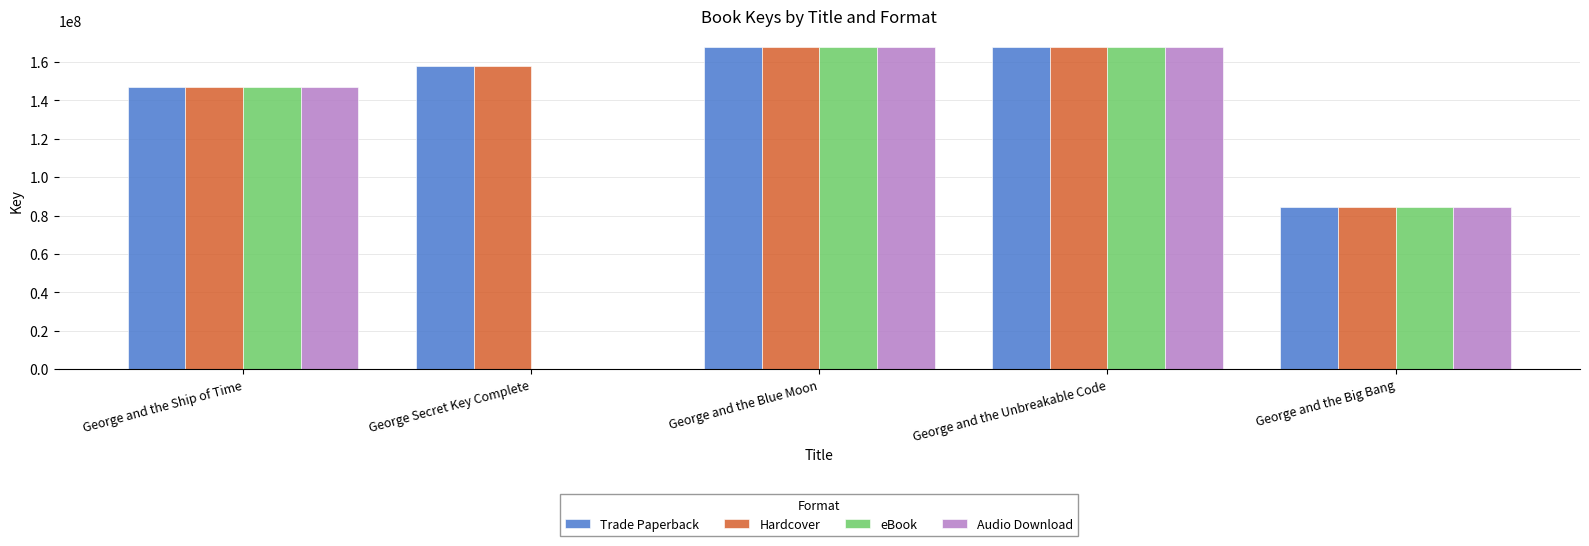

What is the average value of the Hardcover series?

145021858